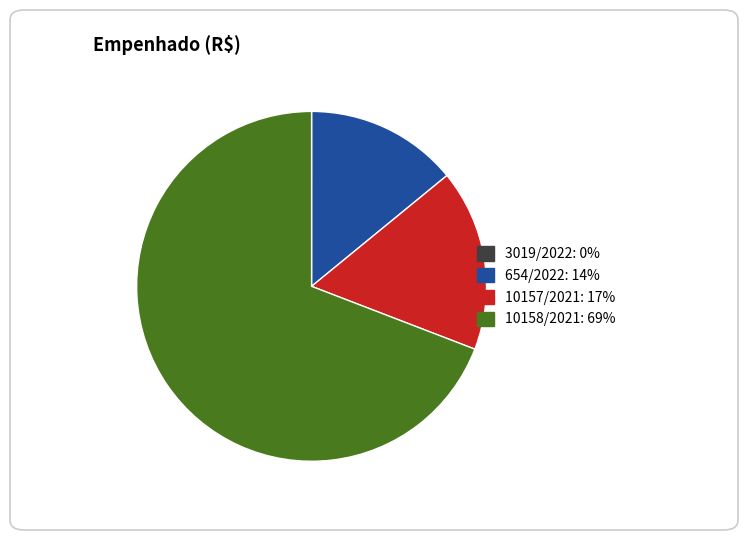

Do 10157/2021 and 10158/2021 together represent more than half of the pie?

Yes